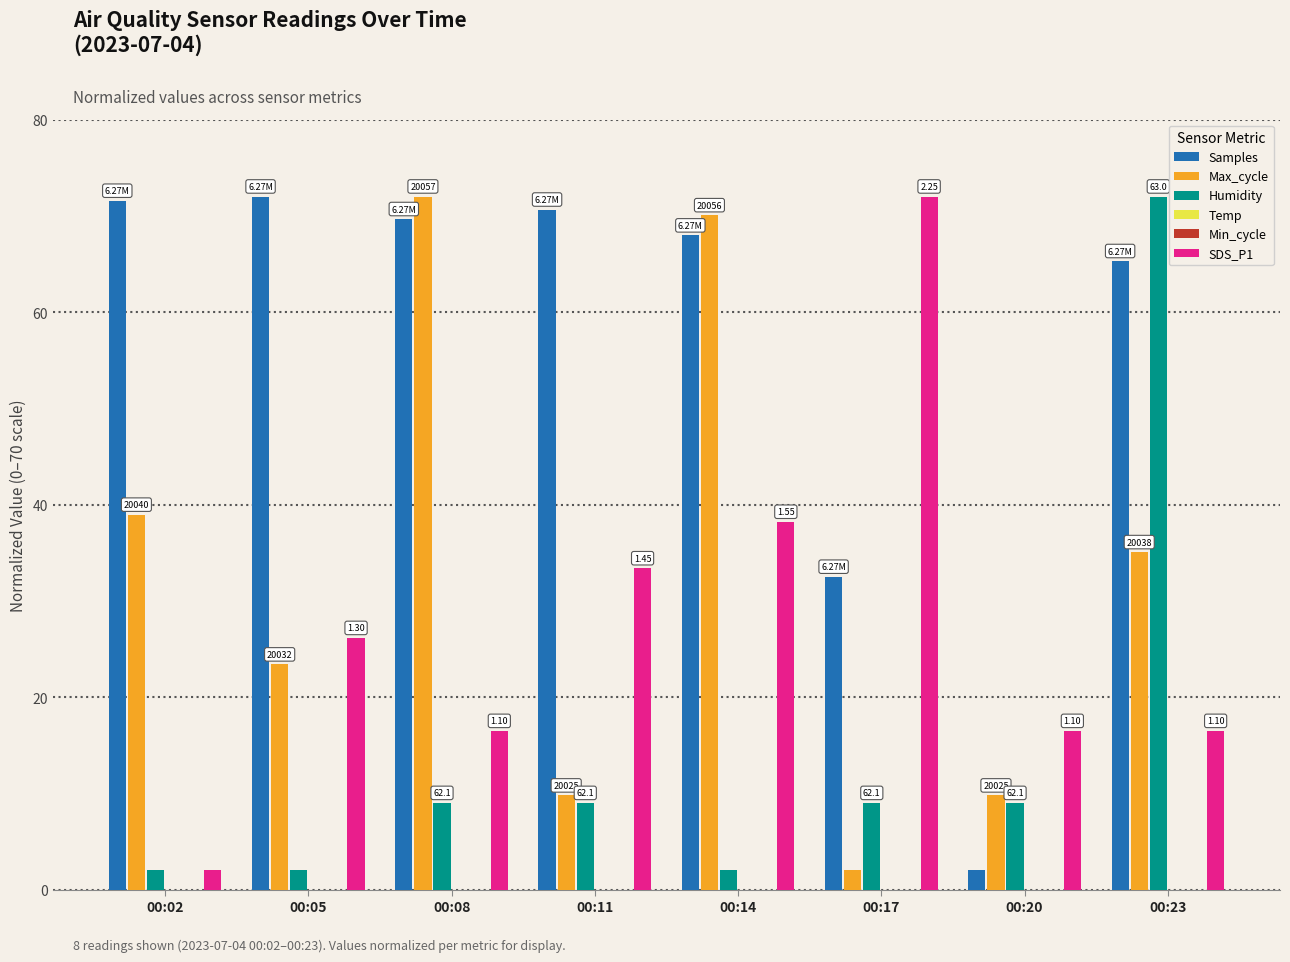

Reading left to right, list all the values displayed in this chart.

Samples: 00:02=71.6	00:05=72.0	00:08=69.7	00:11=70.6	00:14=68.0	00:17=32.5	00:20=2.0	00:23=65.3
Max_cycle: 00:02=38.9	00:05=23.4	00:08=72.0	00:11=9.8	00:14=70.1	00:17=2.0	00:20=9.8	00:23=35.1
Humidity: 00:02=2.0	00:05=2.0	00:08=9.0	00:11=9.0	00:14=2.0	00:17=9.0	00:20=9.0	00:23=72.0
Temp: 00:02=0.0	00:05=0.0	00:08=0.0	00:11=0.0	00:14=0.0	00:17=0.0	00:20=0.0	00:23=0.0
Min_cycle: 00:02=0.0	00:05=0.0	00:08=0.0	00:11=0.0	00:14=0.0	00:17=0.0	00:20=0.0	00:23=0.0
SDS_P1: 00:02=2.0	00:05=26.1	00:08=16.5	00:11=33.4	00:14=38.2	00:17=72.0	00:20=16.5	00:23=16.5